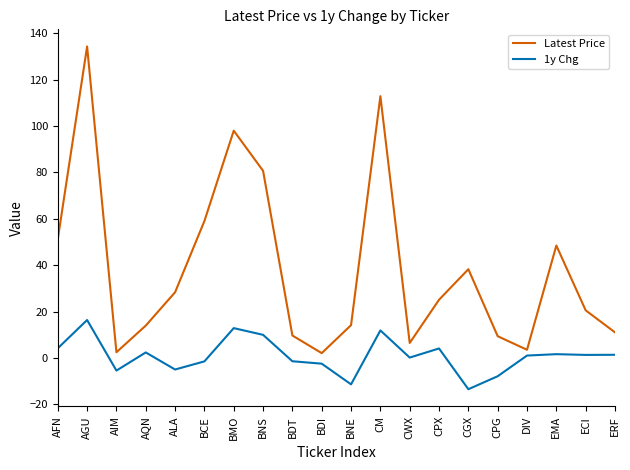

What are all the series names shown in the legend?

Latest Price, 1y Chg